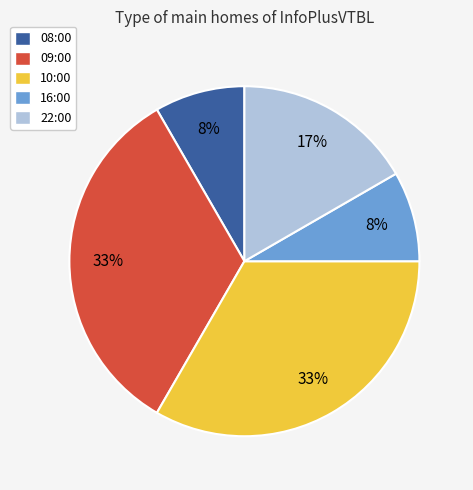

To the nearest percent, what percentage of the pie is 08:00?

8%